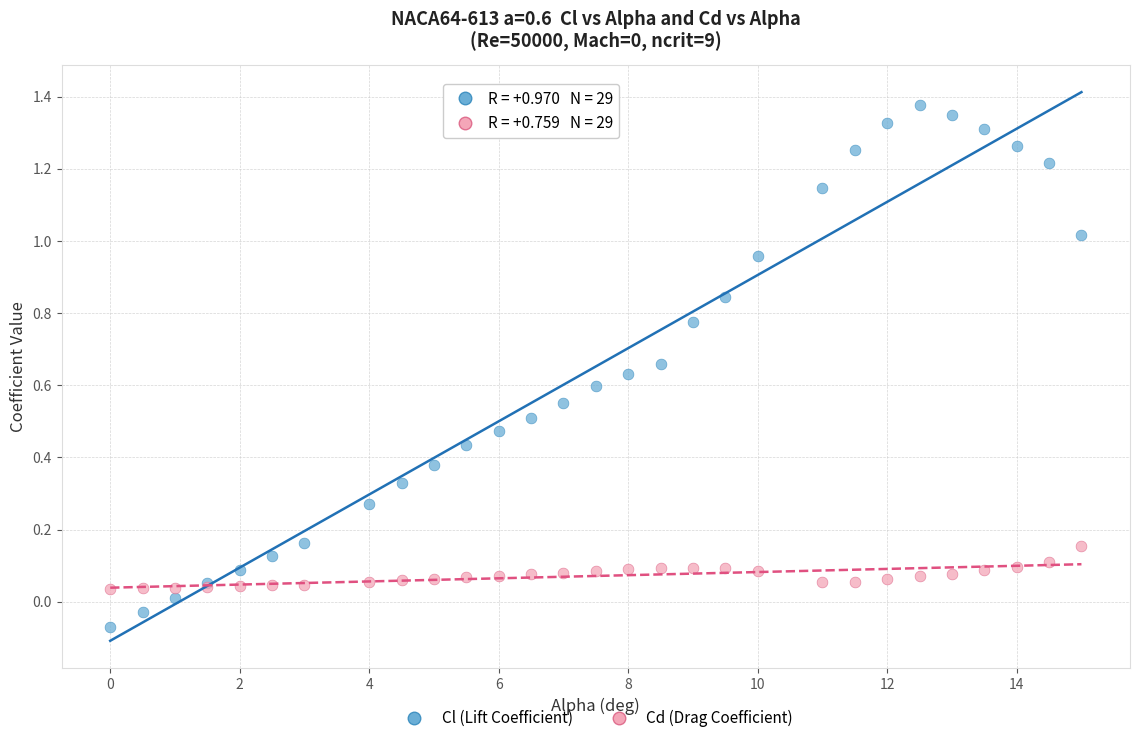

Which series has the largest Y range (max minus min)?

Cl (Lift Coefficient)